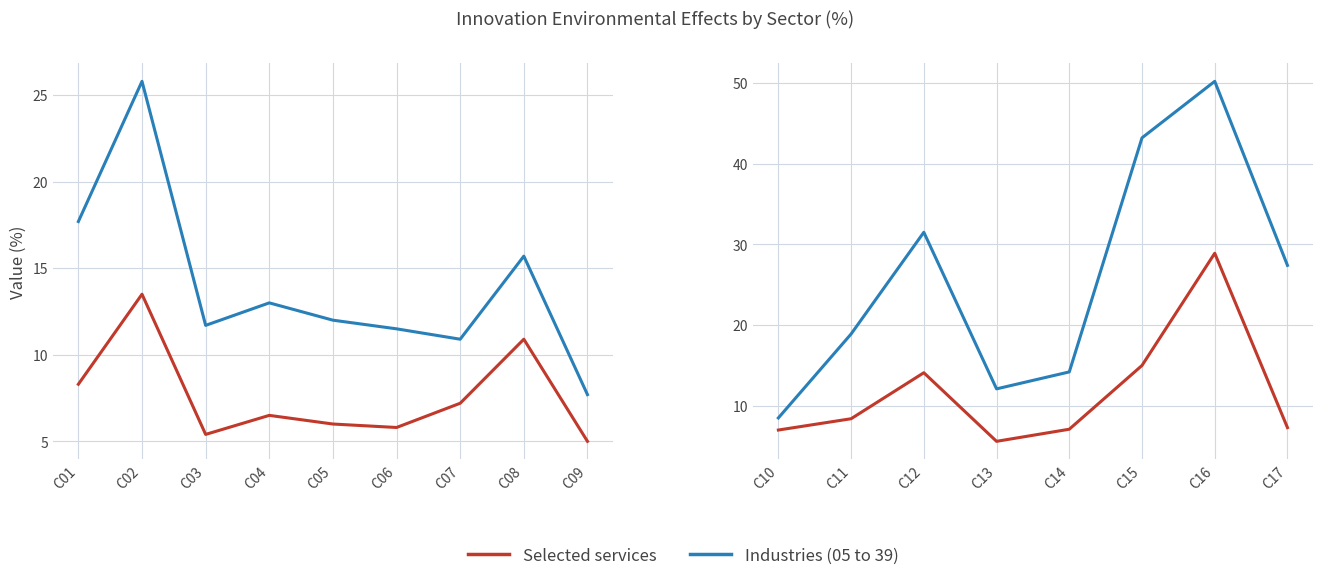

List the series in order of their peak value, highest first.

Industries (05 to 39), Selected services